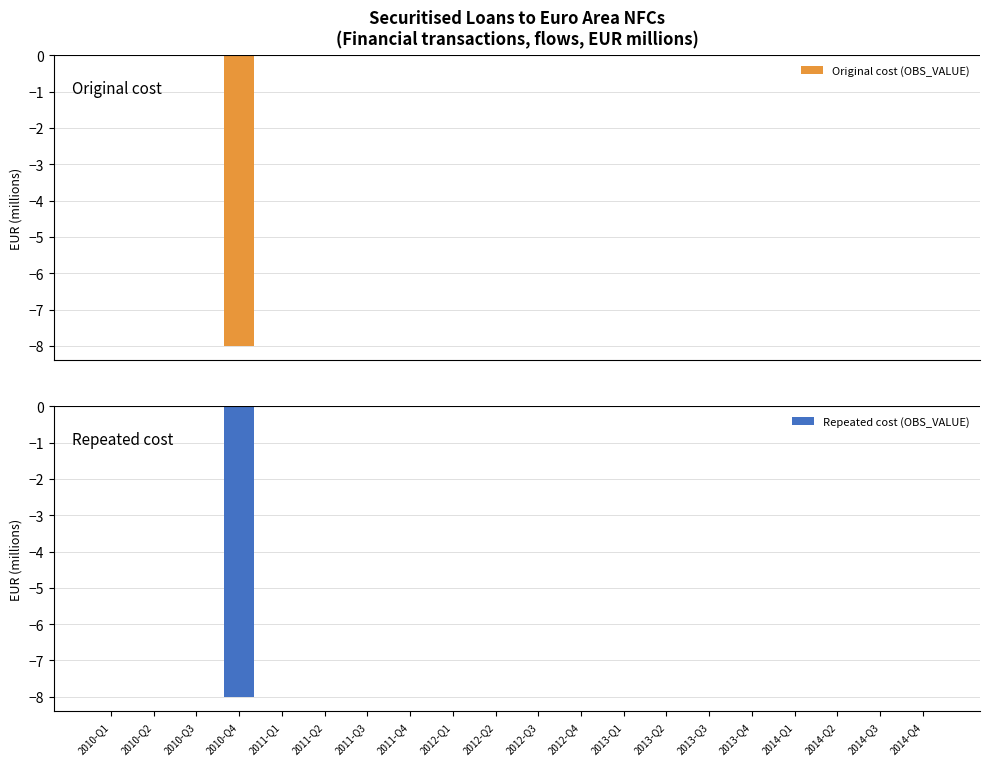

How many negative values does the Repeated cost (OBS_VALUE) series have?

1